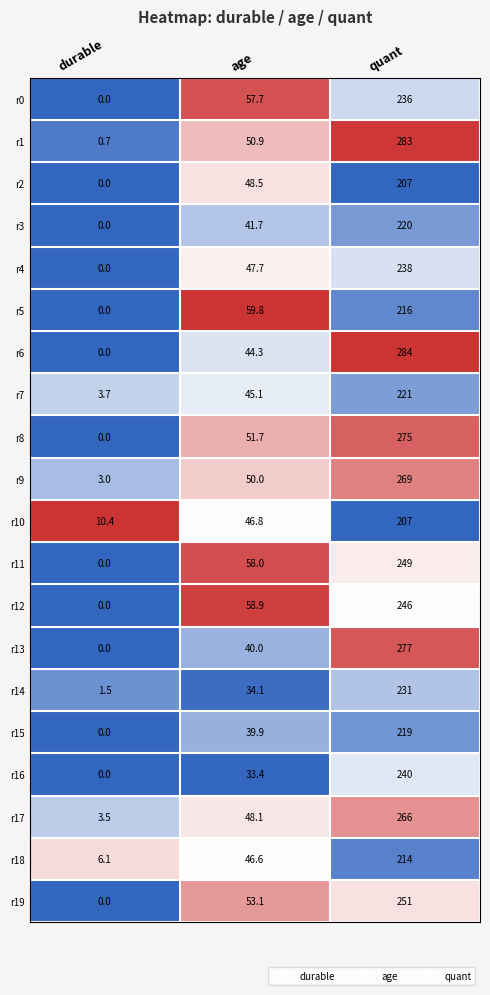

List the labels in order of r9 value, largest first.

quant, age, durable